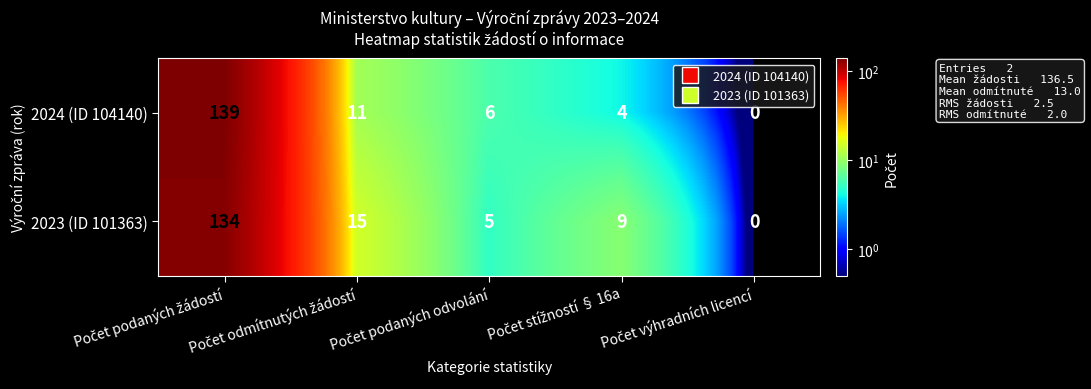

Which series has the largest total across all categories?

2023 (ID 101363)